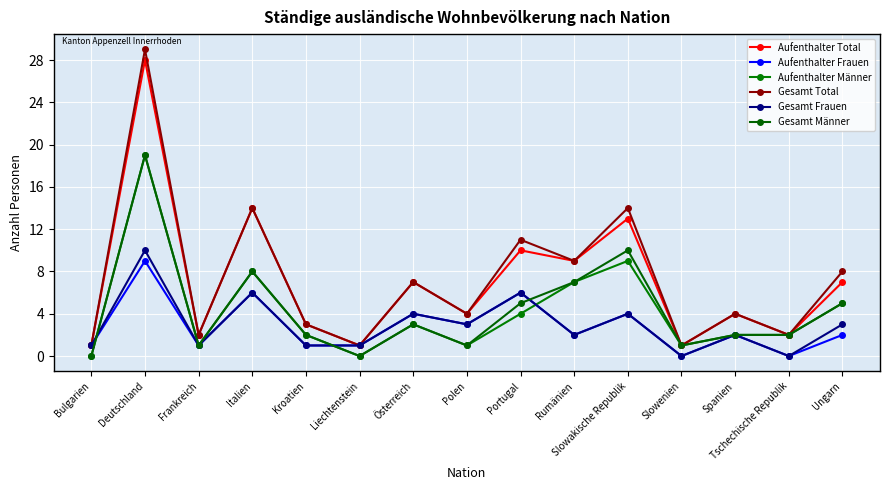

The value of Gesamt Männer at Österreich is 3. True or false?

True